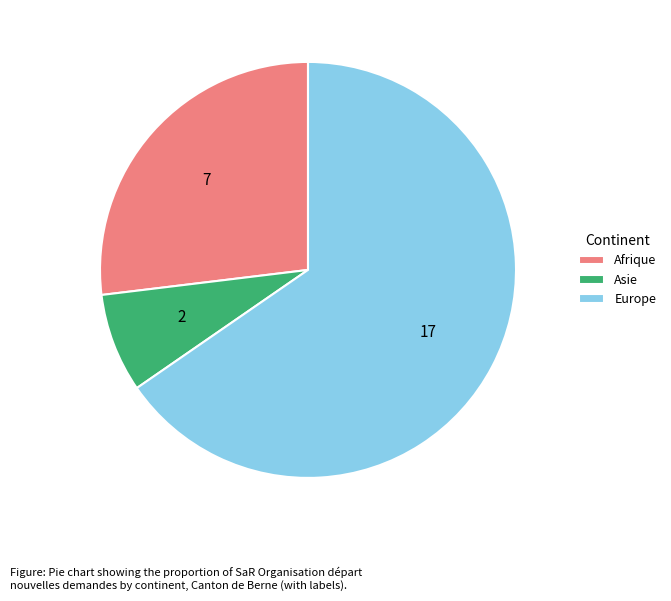

Approximately how many times larger is the value at Afrique compared to Europe?

0.4